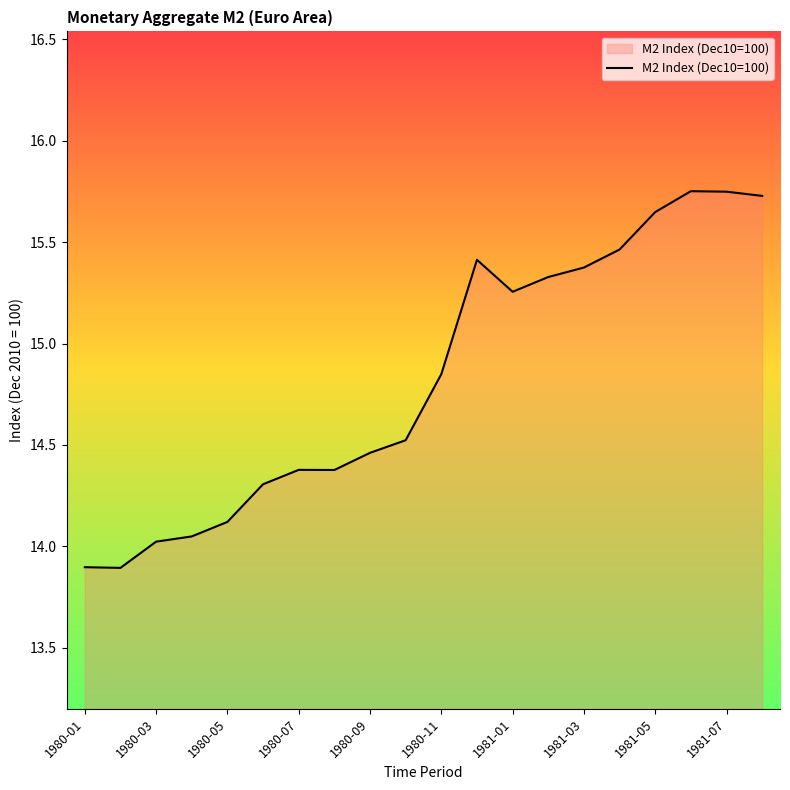

What is the smallest value displayed?

13.9